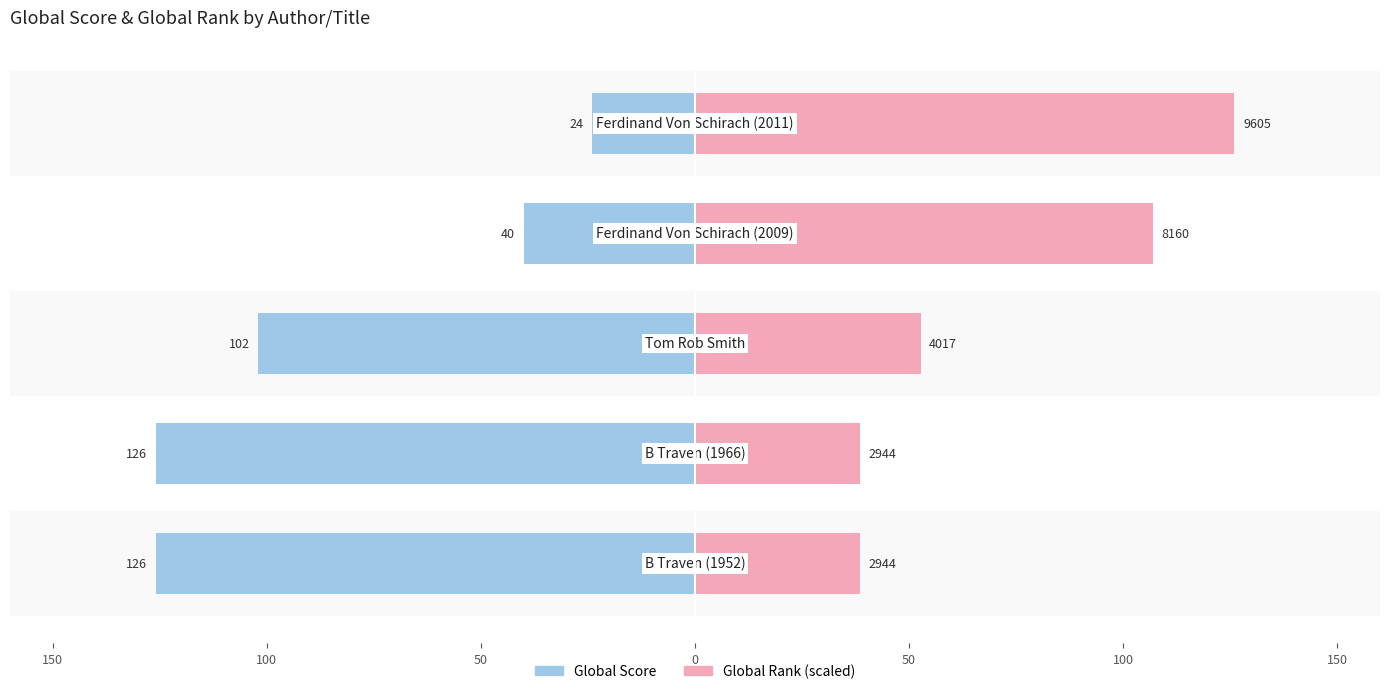

Reading left to right, extract all data points from this chart.

Global Score: -126.0	-126.0	-102.0	-40.0	-24.0
Global Rank (scaled): 38.6	38.6	52.7	107.0	126.0